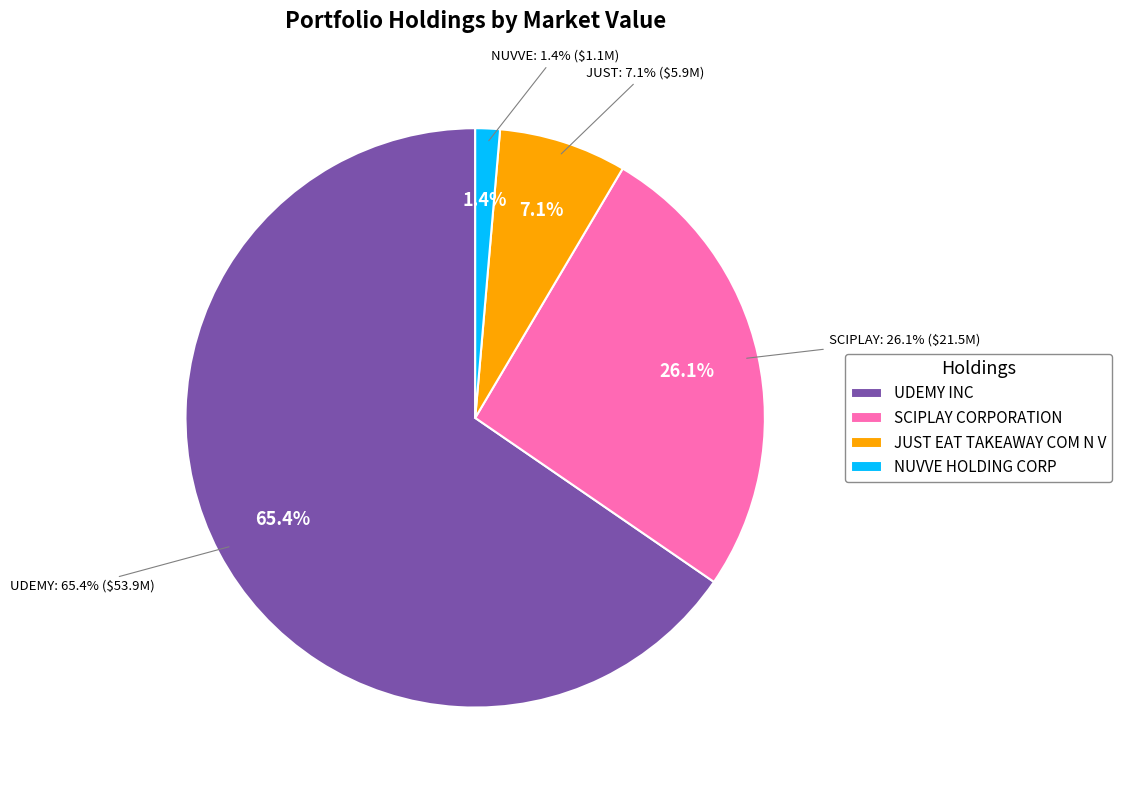

Which slice is the smallest?

NUVVE HOLDING CORP